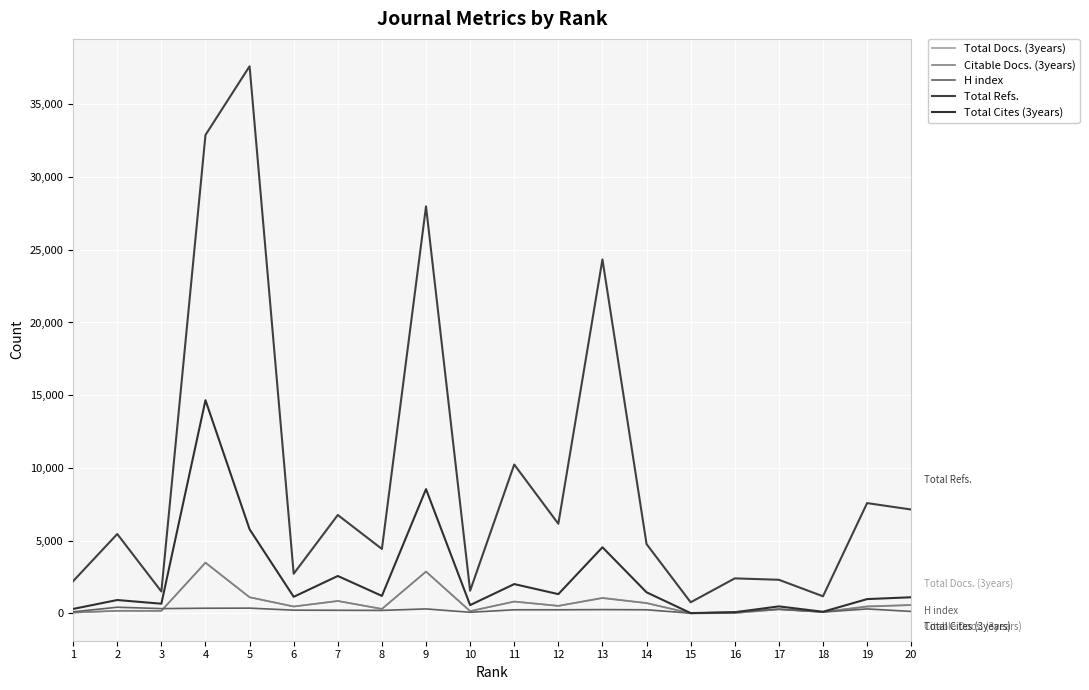

What is the average value of the Citable Docs. (3years) series?

710